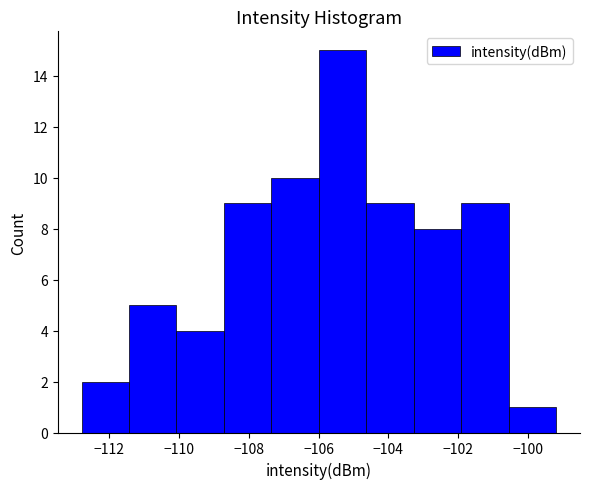

How tall is the bar that spans -104.6 to -103.2 on the x-axis? Neither the bar edges nor the heights are printed on the chart, so give them approximately, as read against the axes.

9